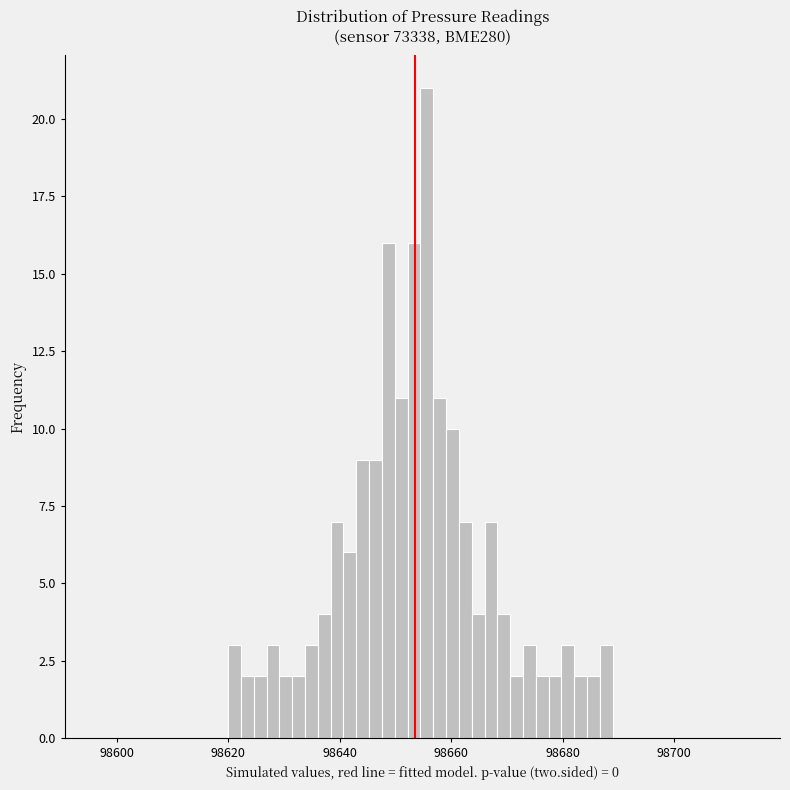

Around what value on the x-axis is the tallest bar? Give the approximate position of its centre, as read against the axis.

98656